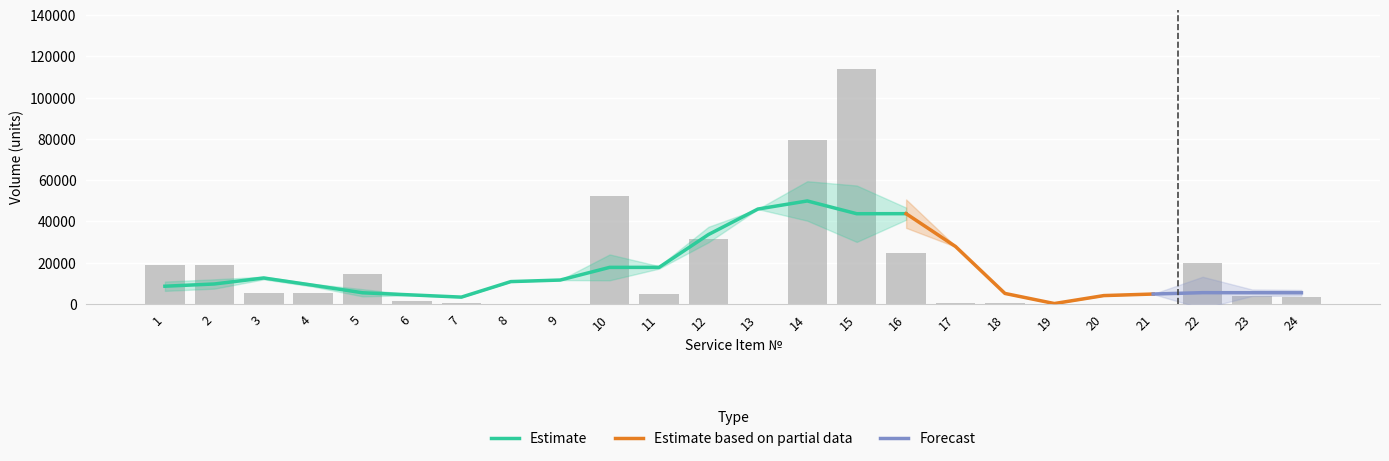

Where does the data first go above 5000?

1